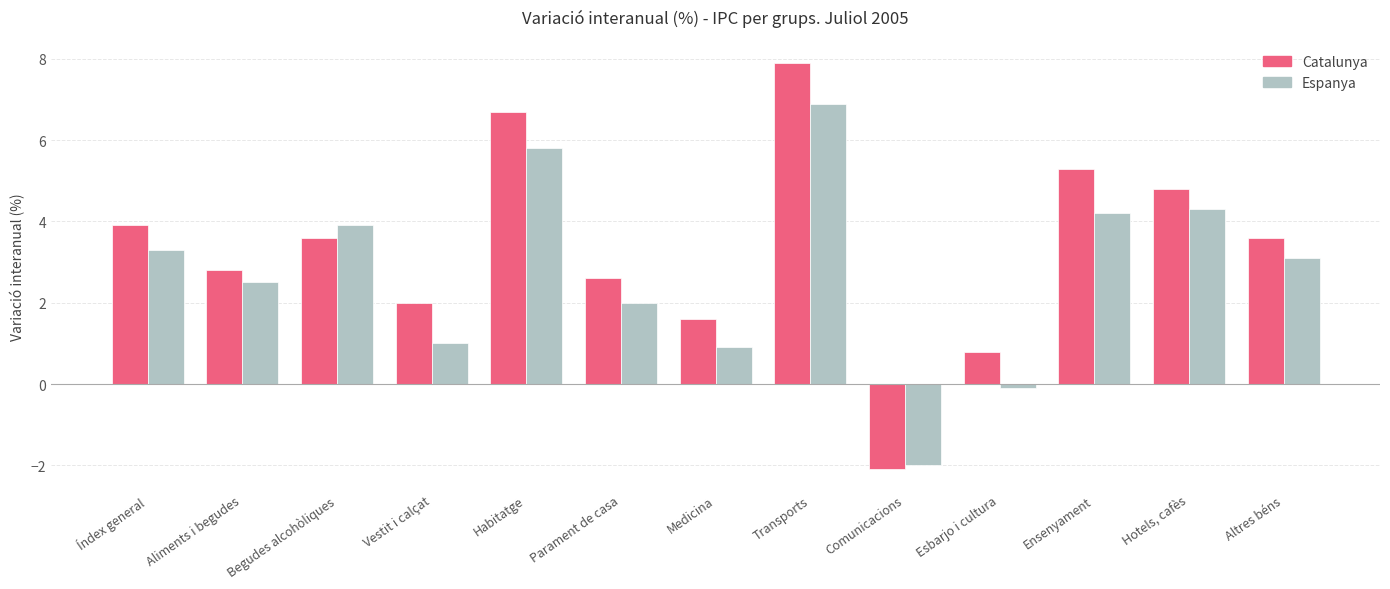

Is it true that Espanya equals 3.9 at Begudes alcohòliques?

True